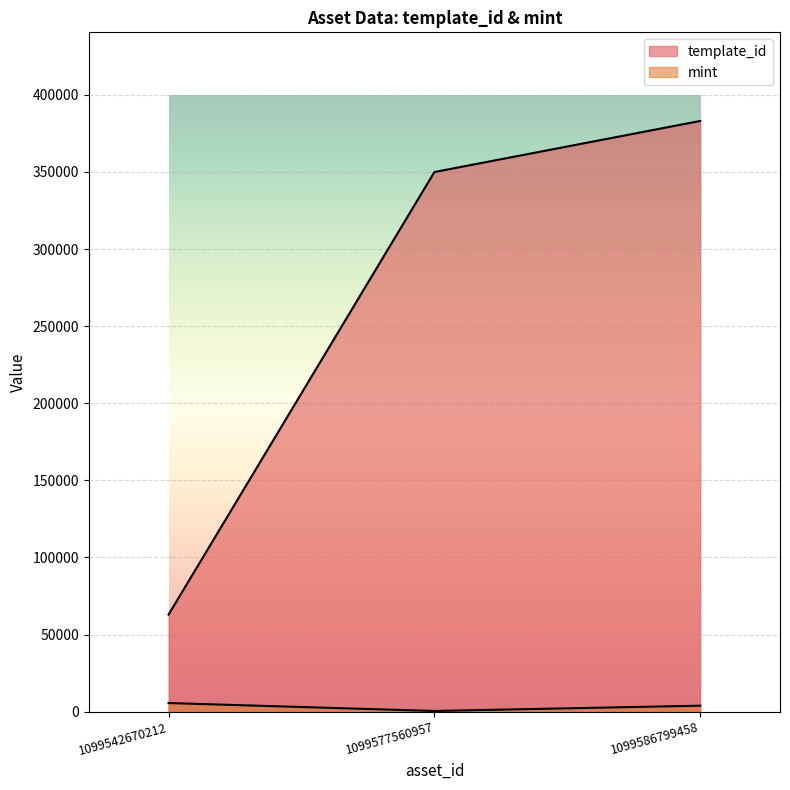

What is the smallest value displayed?

474